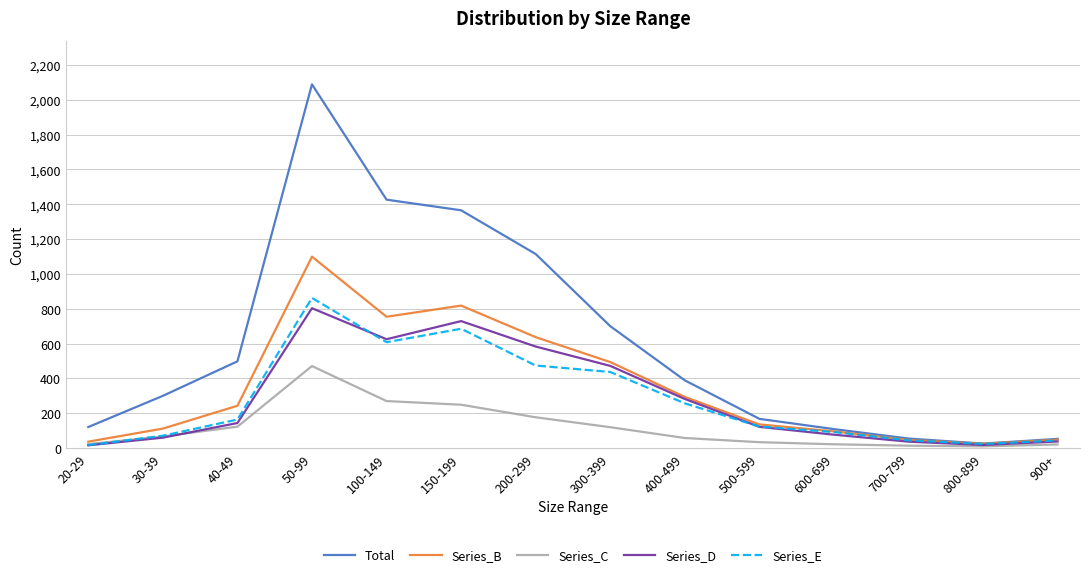

The value of Series_B at 300-399 is 494. True or false?

True